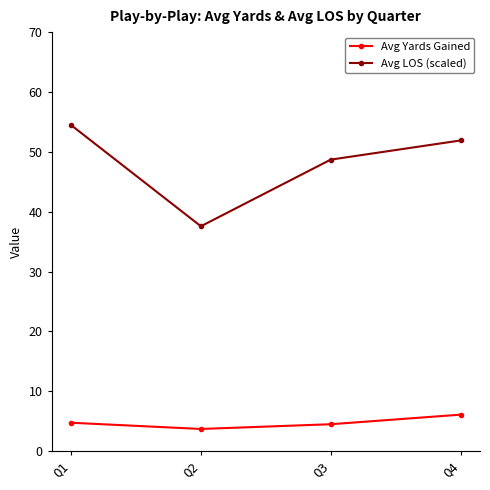

What is the average value of the Avg Yards Gained series?

4.8